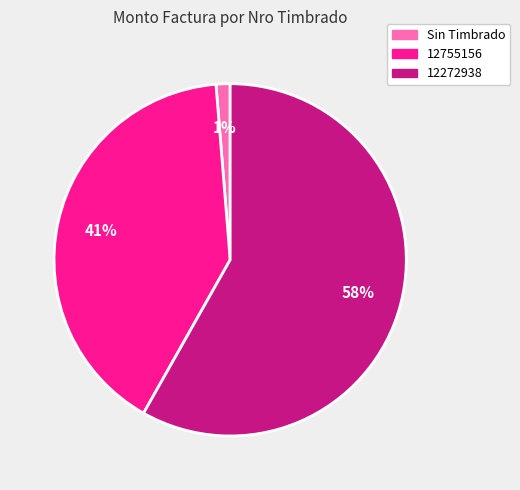

Is there any slice that represents more than half of the pie?

Yes